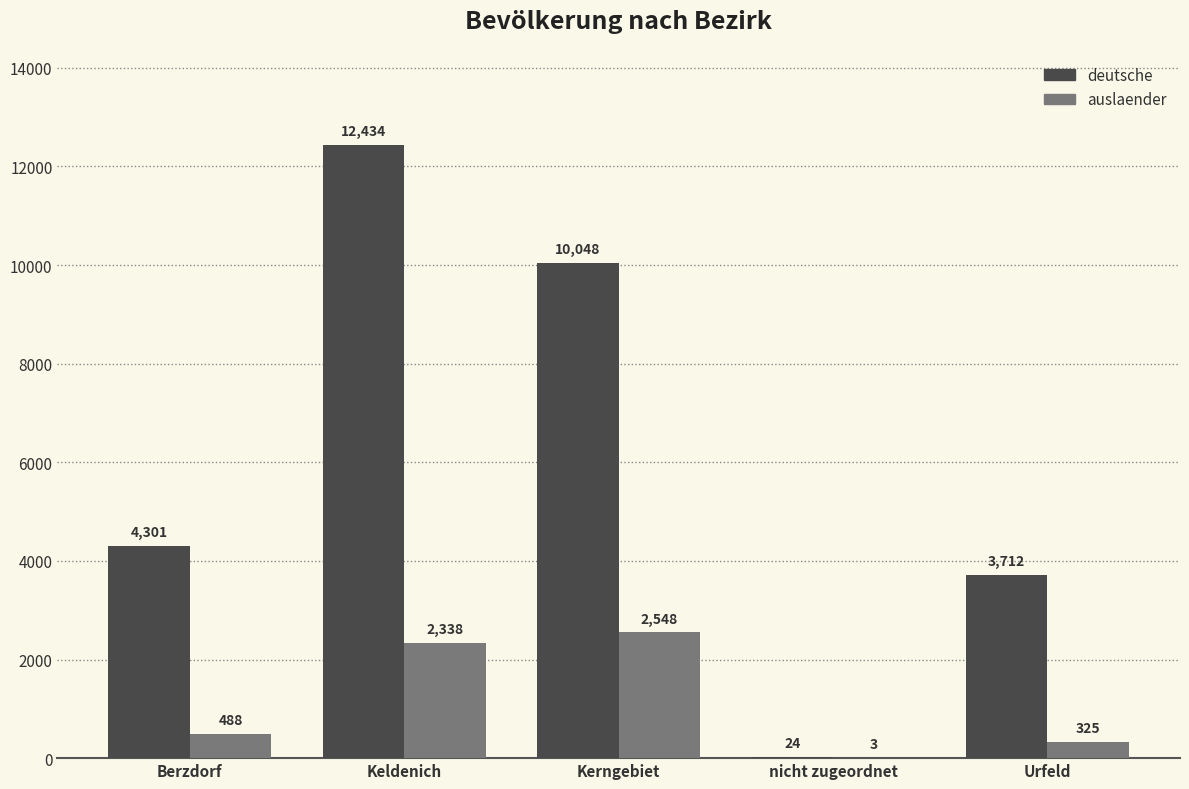

How many data points does each series have?

5